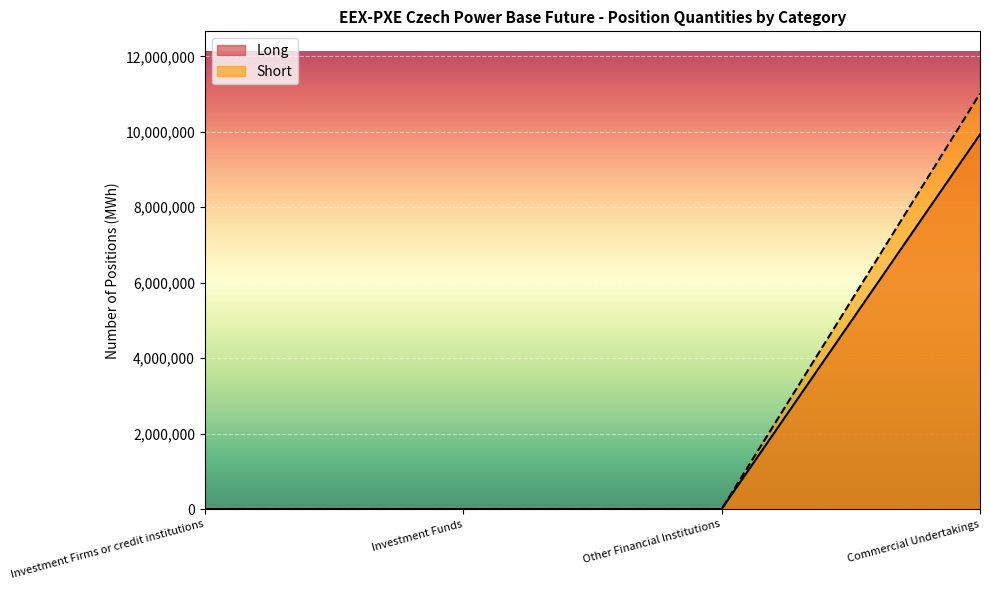

Rank the series at Other Financial Institutions from lowest to highest value.

Long, Short